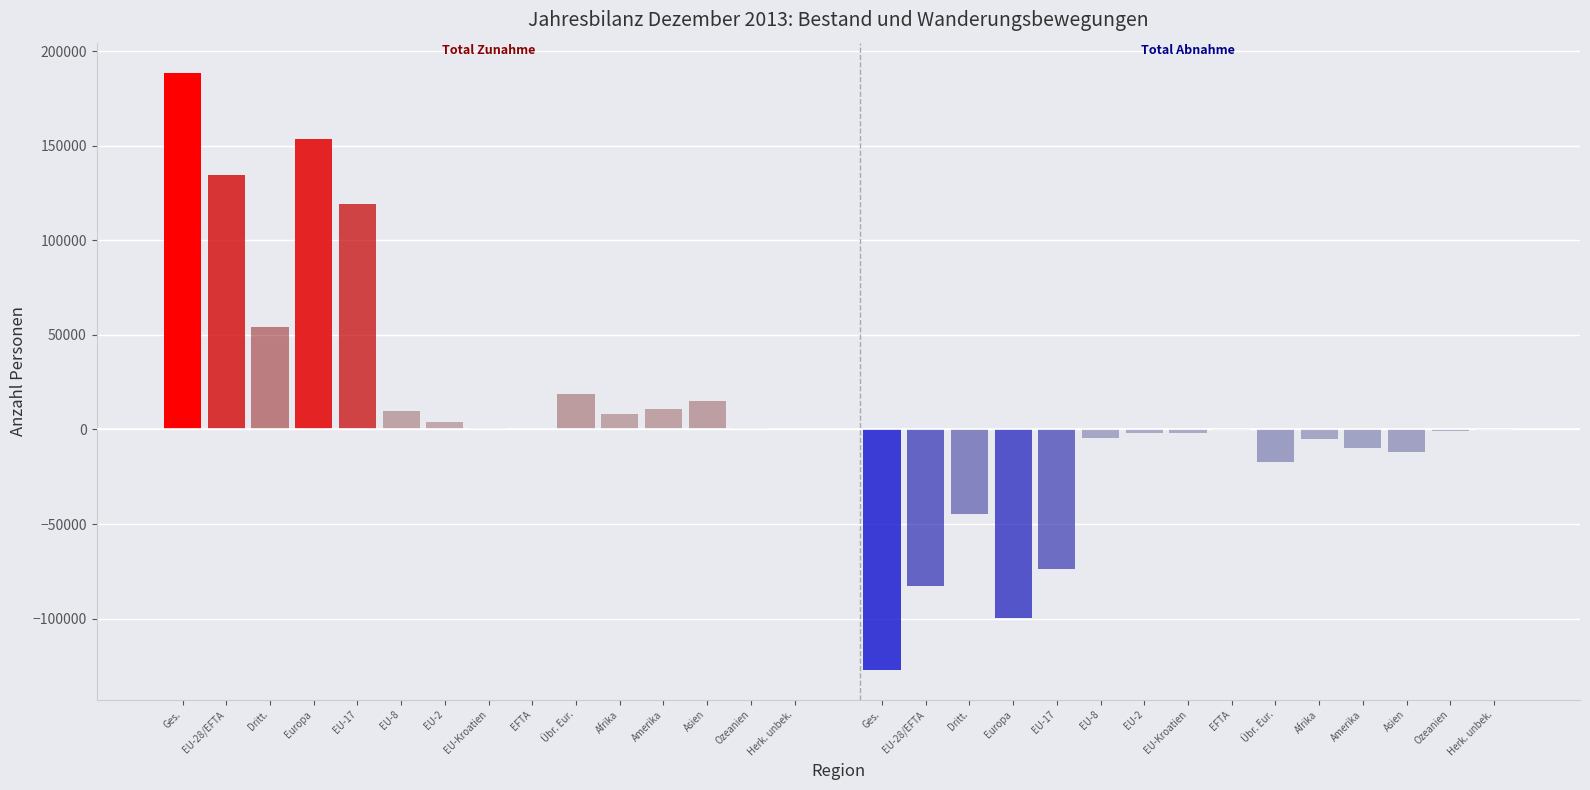

What is the smallest value displayed?

-127020